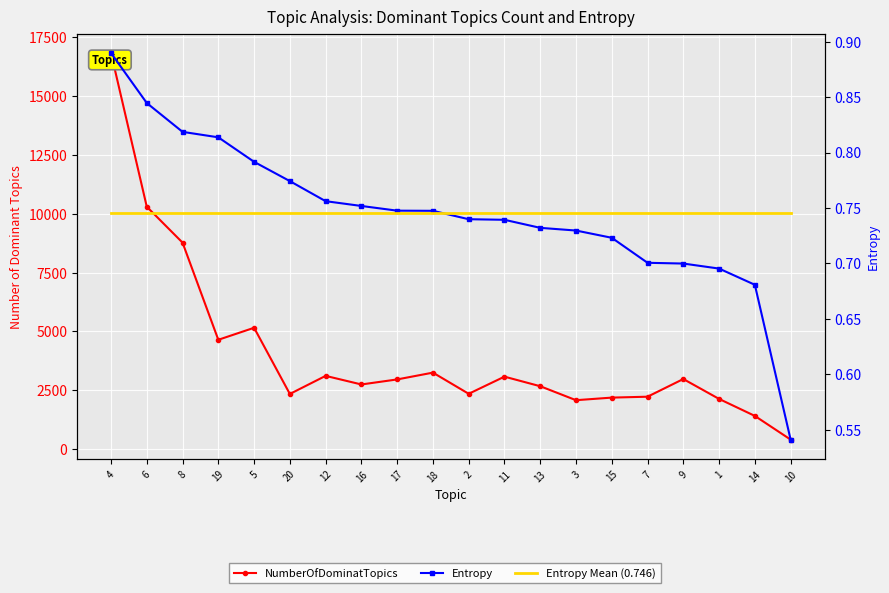

What is the difference between the maximum and minimum values in the NumberOfDominatTopics series?

16423.0